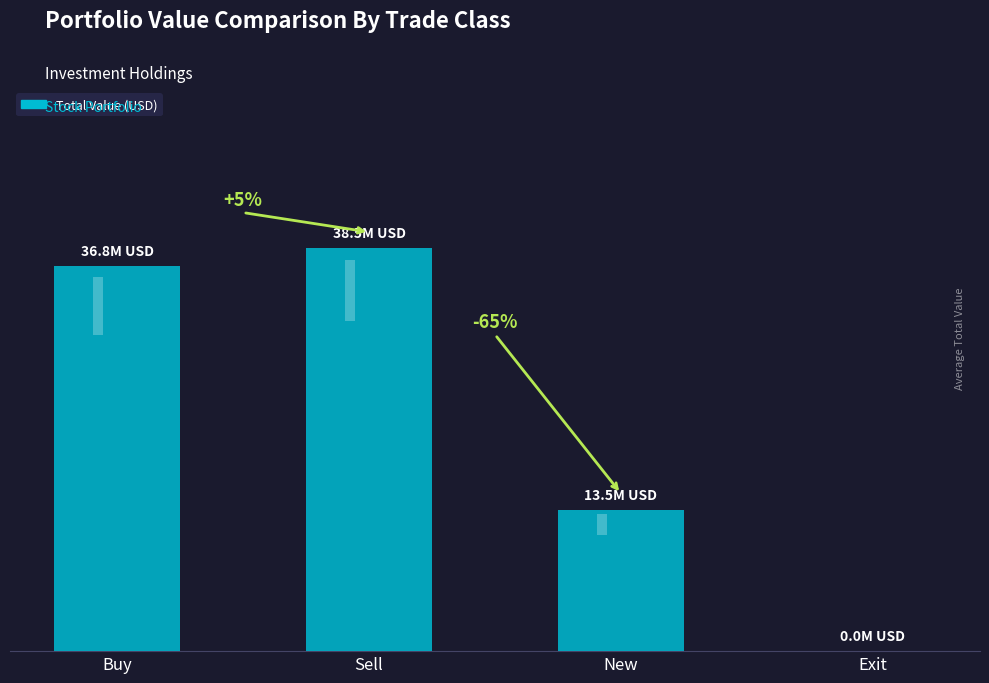

What is the average value?

22191000